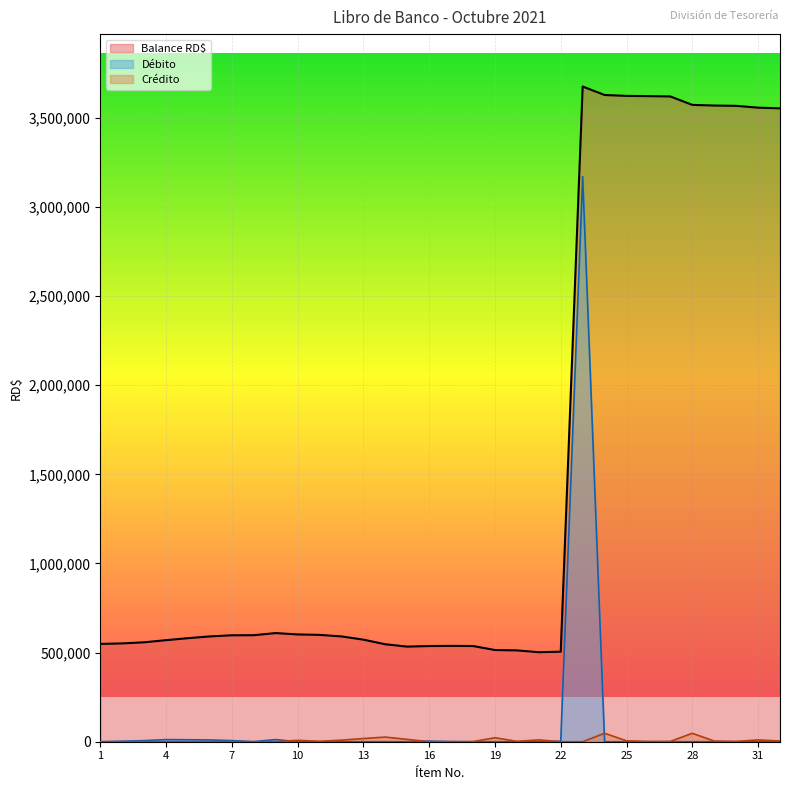

What is the difference between the maximum and minimum values in the Balance series?

3172992.7